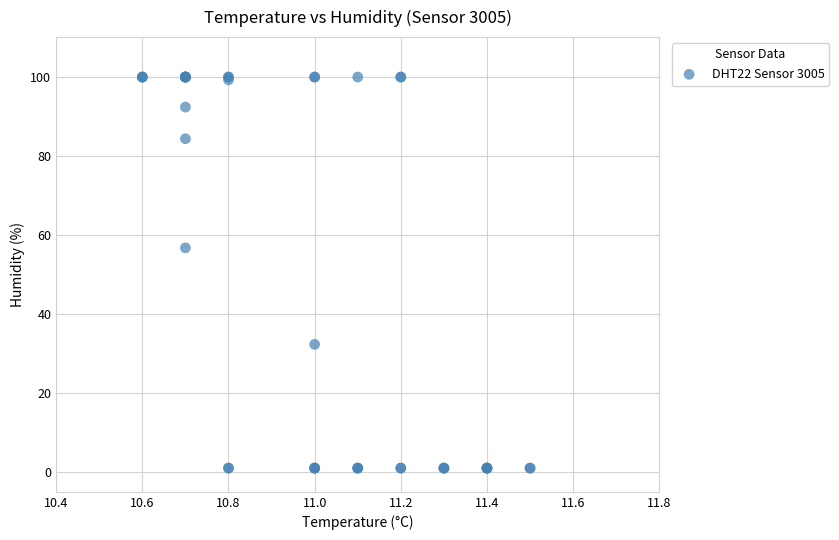

What Y value in the scatter plot is closest to 50?

56.7